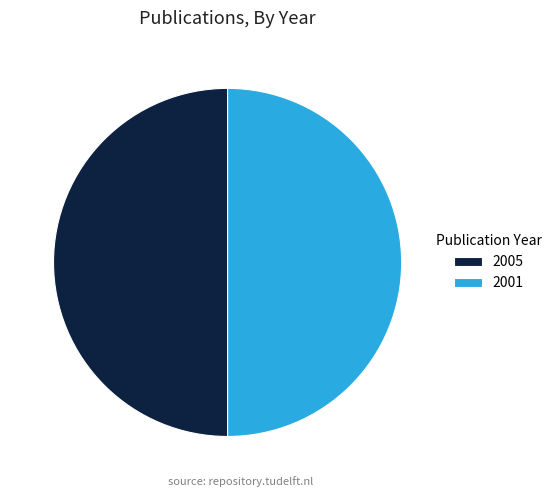

The 2005 slice represents 50% of the pie. True or false?

True